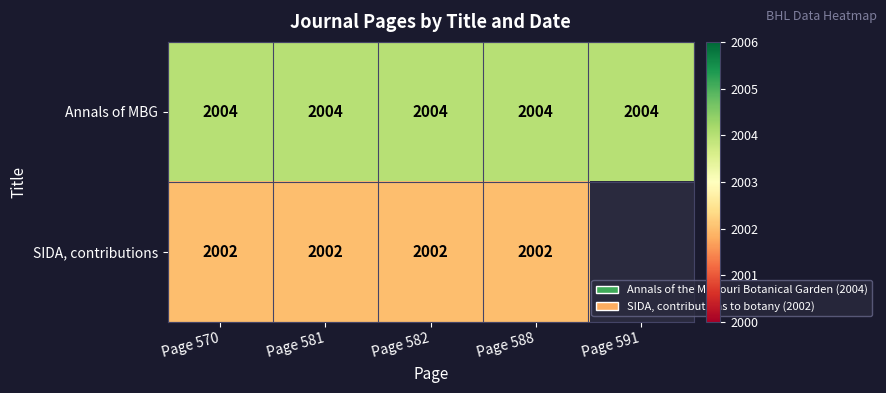

At Page 582, list the series in order from smallest to largest.

SIDA, contributions, Annals of MBG